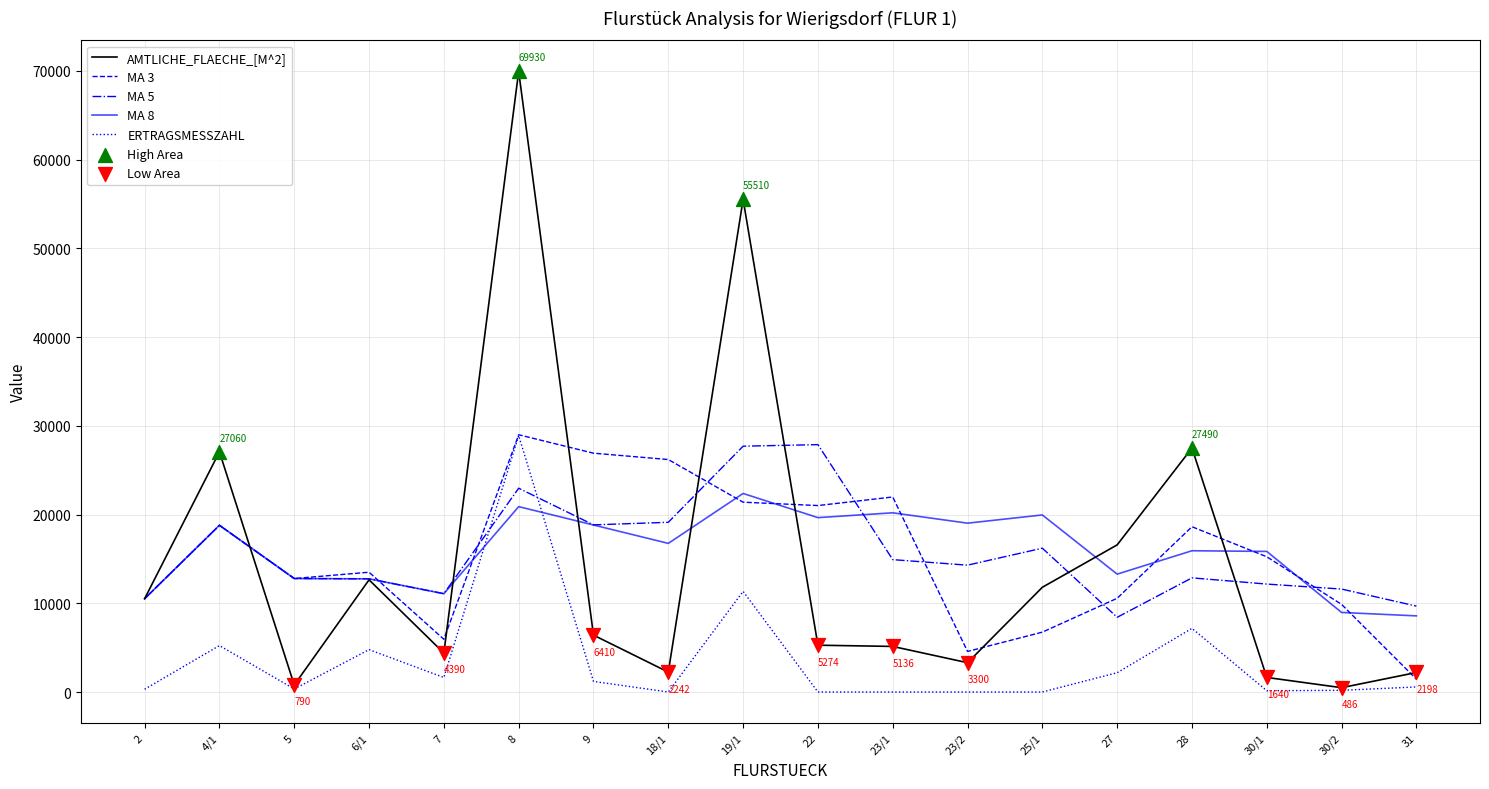

What is the maximum value shown in the chart?

69930.0